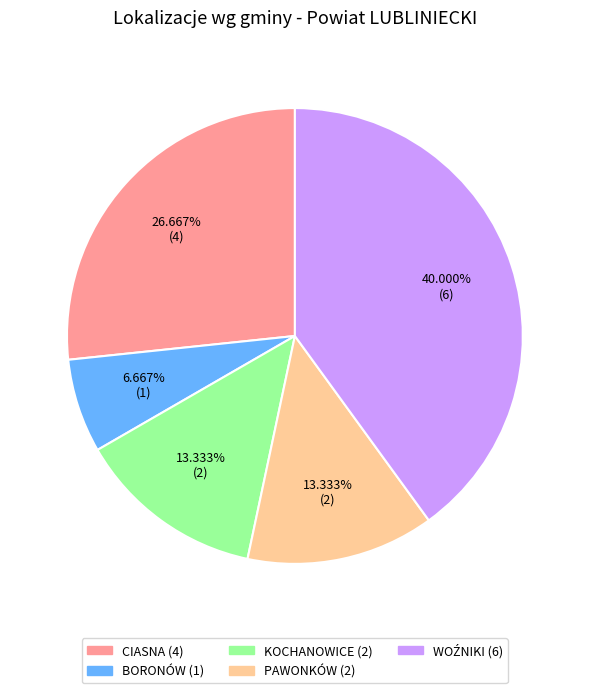

Does any single category account for the majority?

No